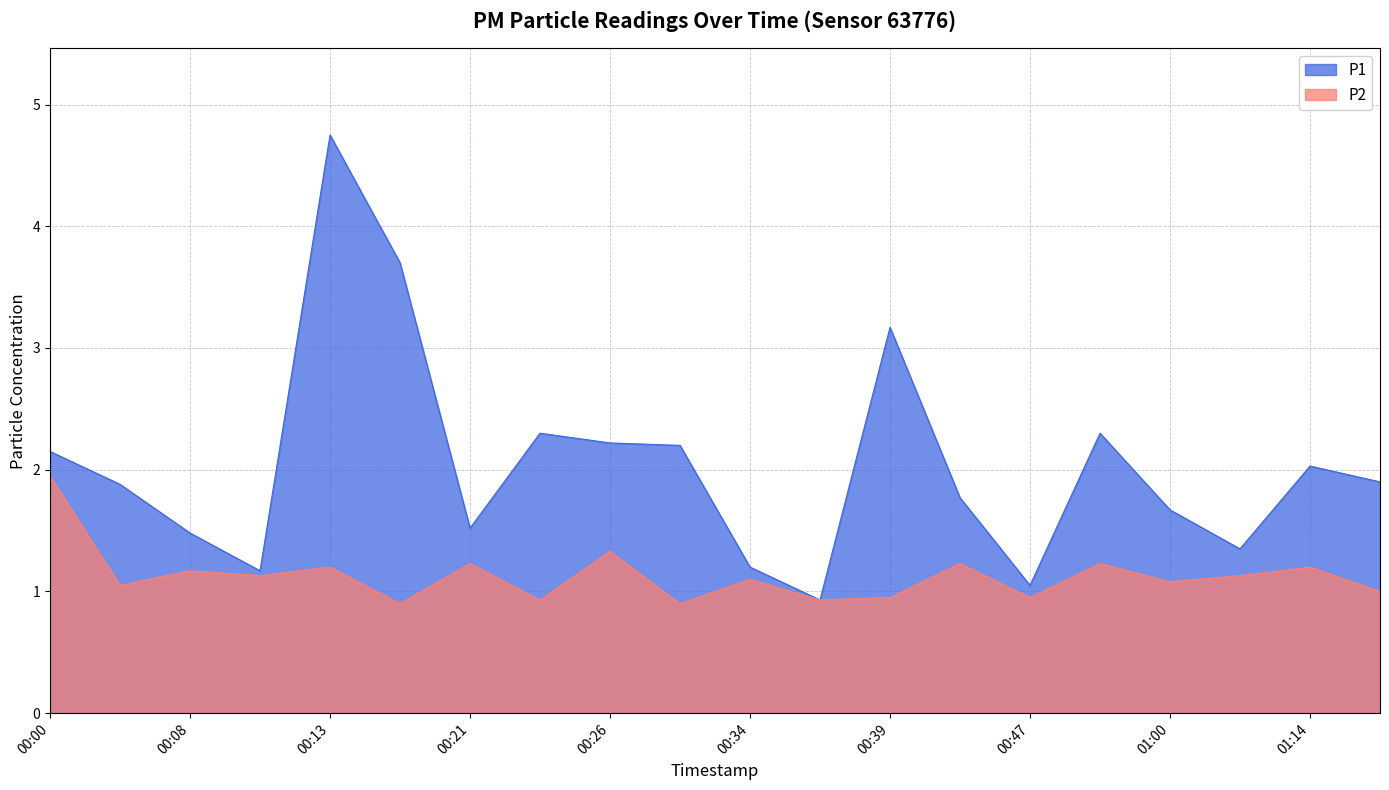

What is the spread (max minus min) of values at 00:13?

3.5